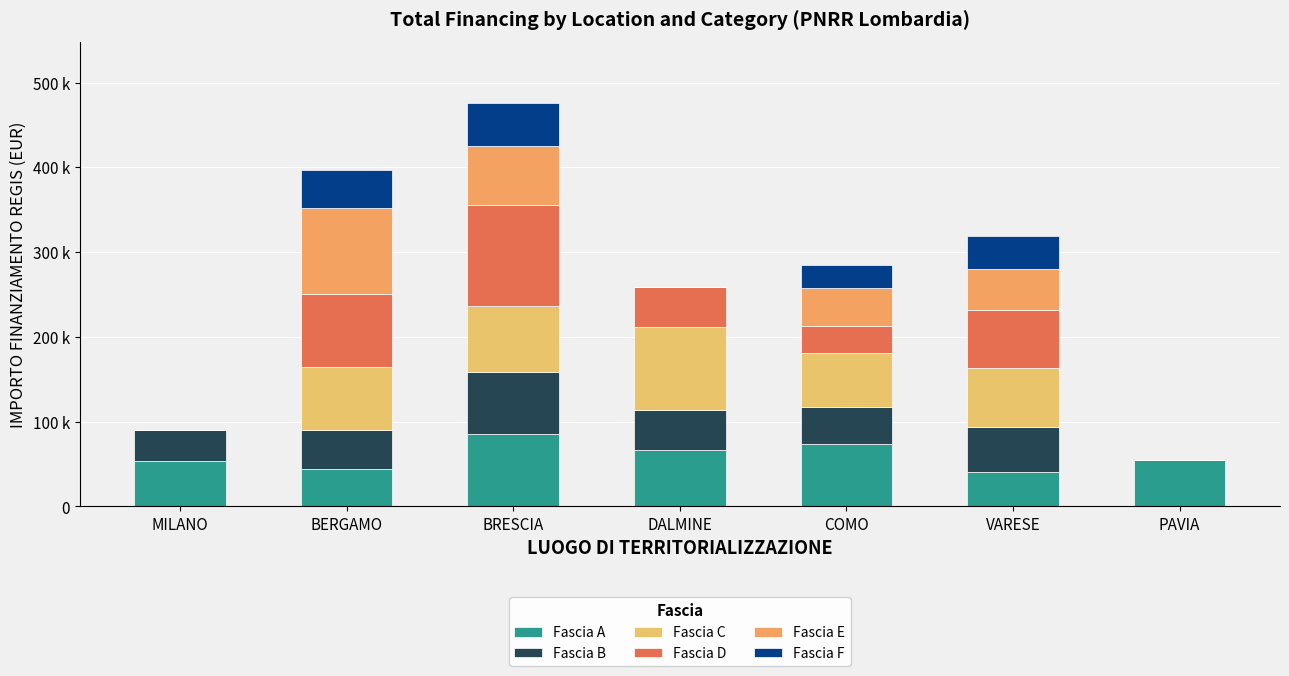

What are all the series names shown in the legend?

Fascia A, Fascia B, Fascia C, Fascia D, Fascia E, Fascia F